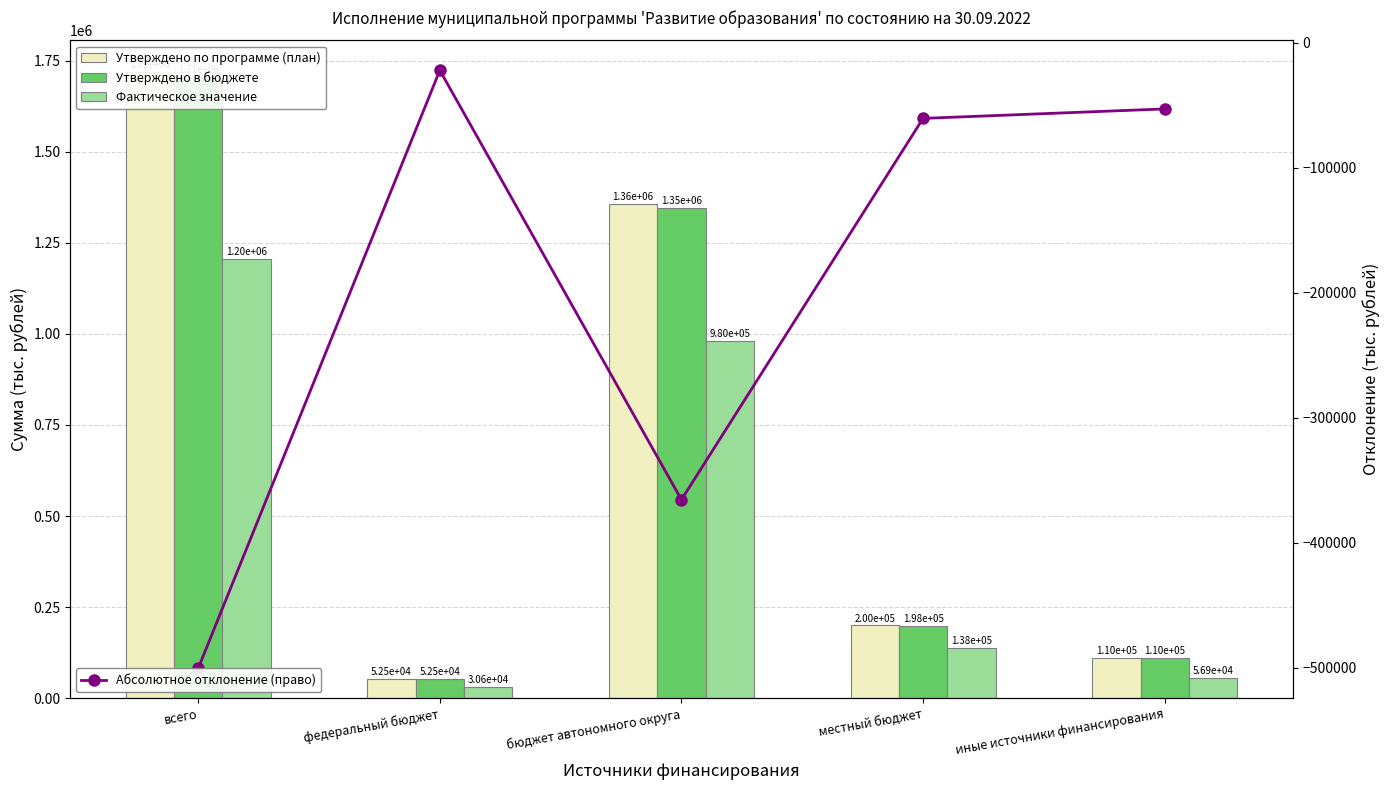

The Абсолютное отклонение (право) series shows -286152.5 at всего. True or false?

False